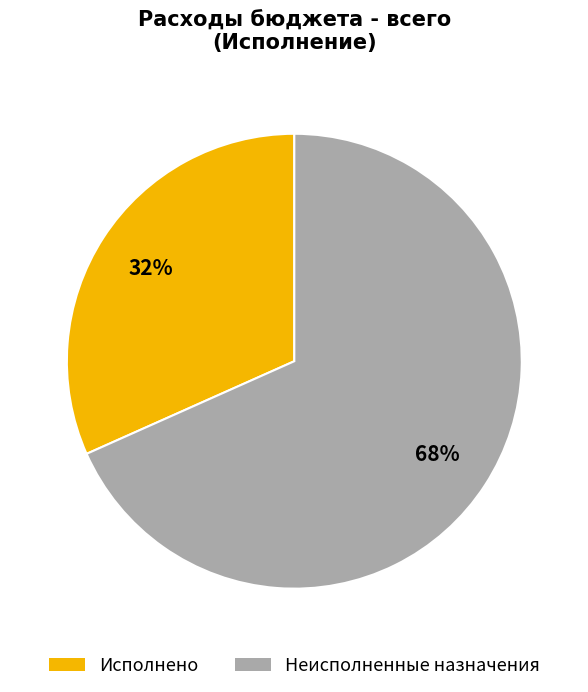

Count the number of slices in the pie.

2